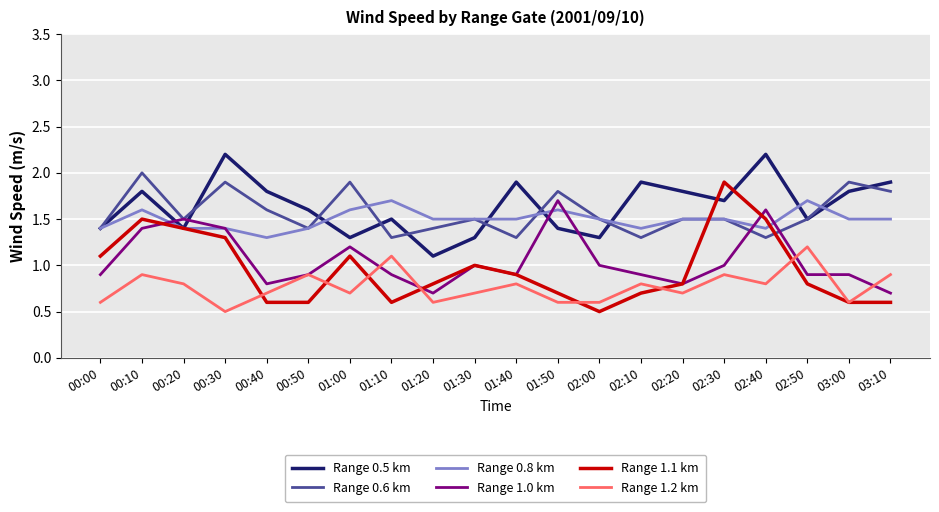

How many lines are shown in the chart?

6